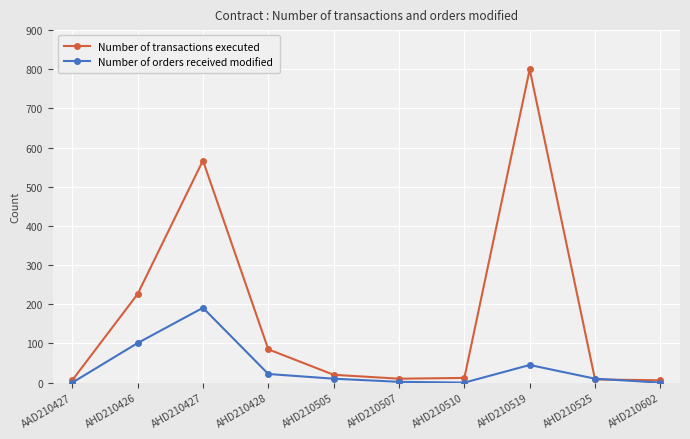

What is the average value of the Number of orders received modified series?

38